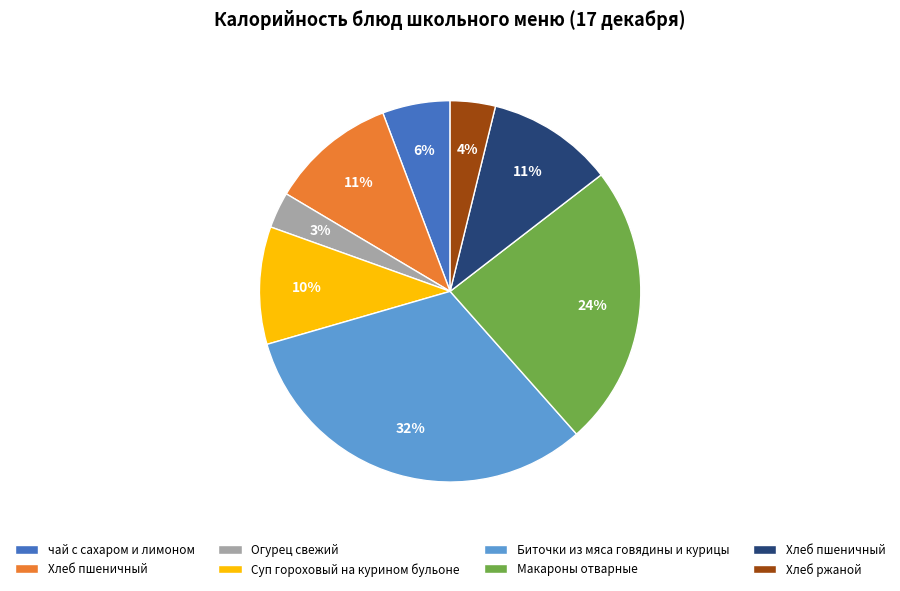

Does any single category account for the majority?

No